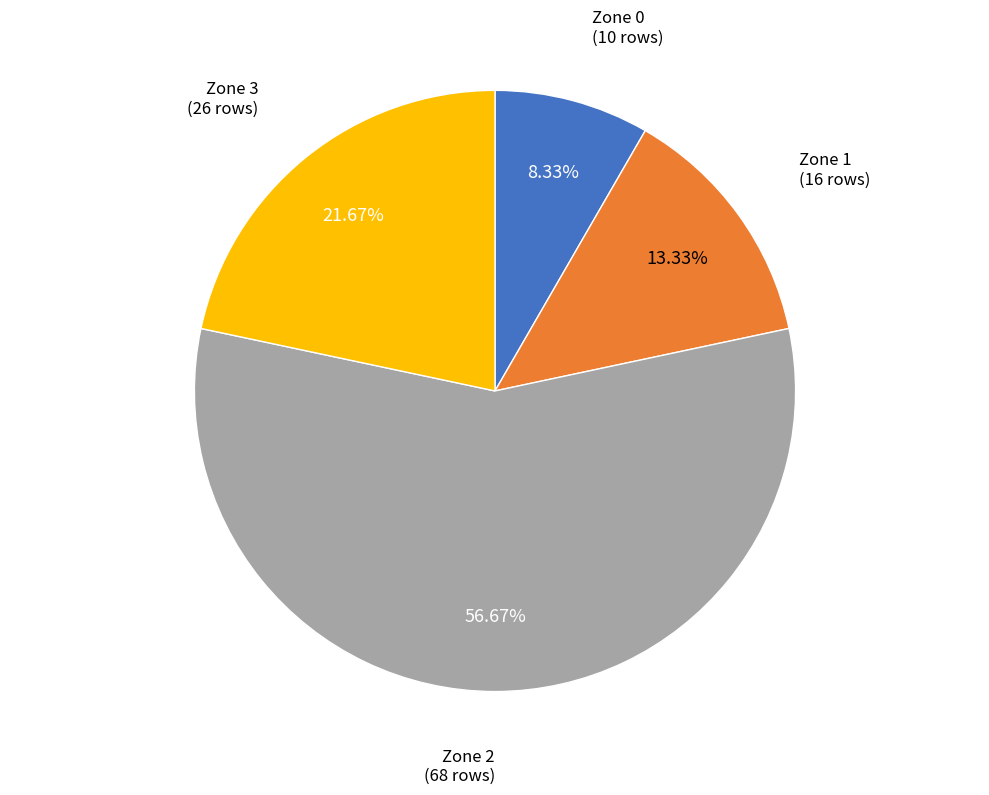

Does any single category account for the majority?

Yes